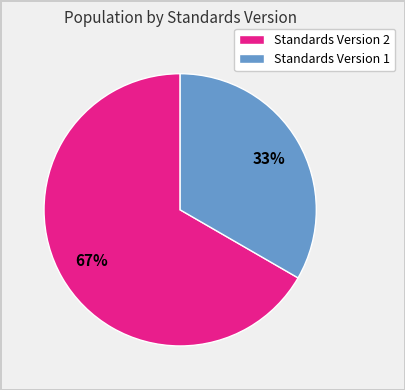

Is there any slice that represents more than half of the pie?

Yes